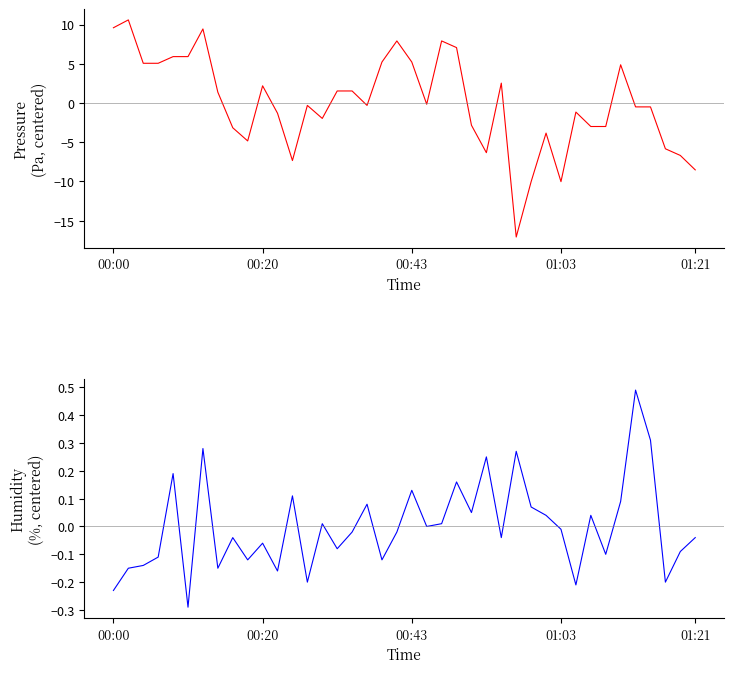

At which category does pressure reach its first local valley?

9